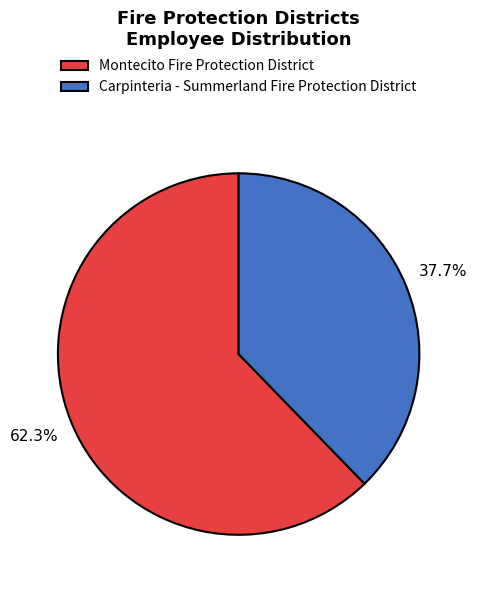

What is the ratio of the value at Carpinteria - Summerland Fire Protection District to the value at Montecito Fire Protection District?

0.6